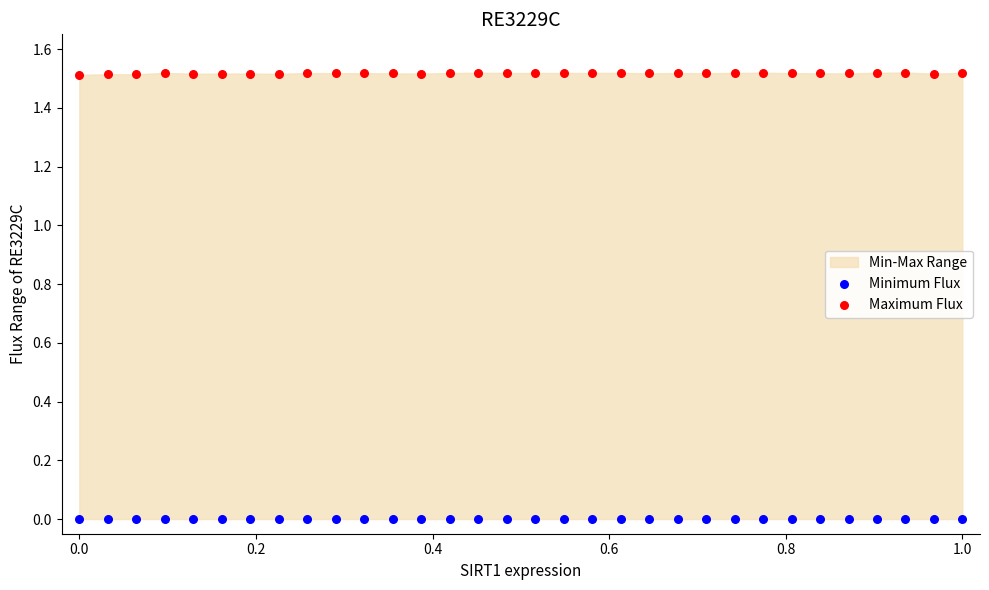

Which series contains the highest Y value?

Maximum Flux